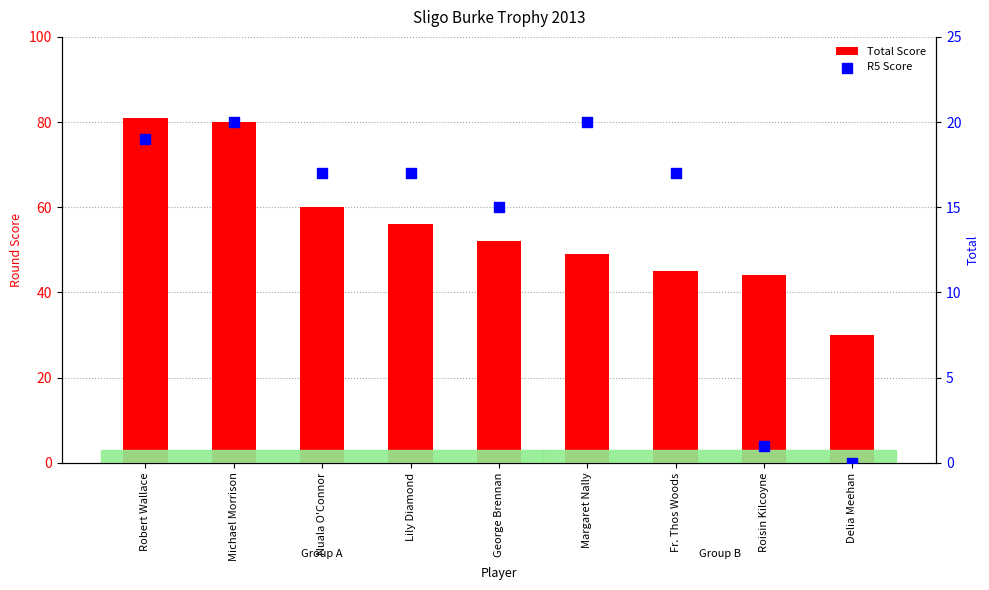

At which category is the sum across all series the highest?

Robert Wallace